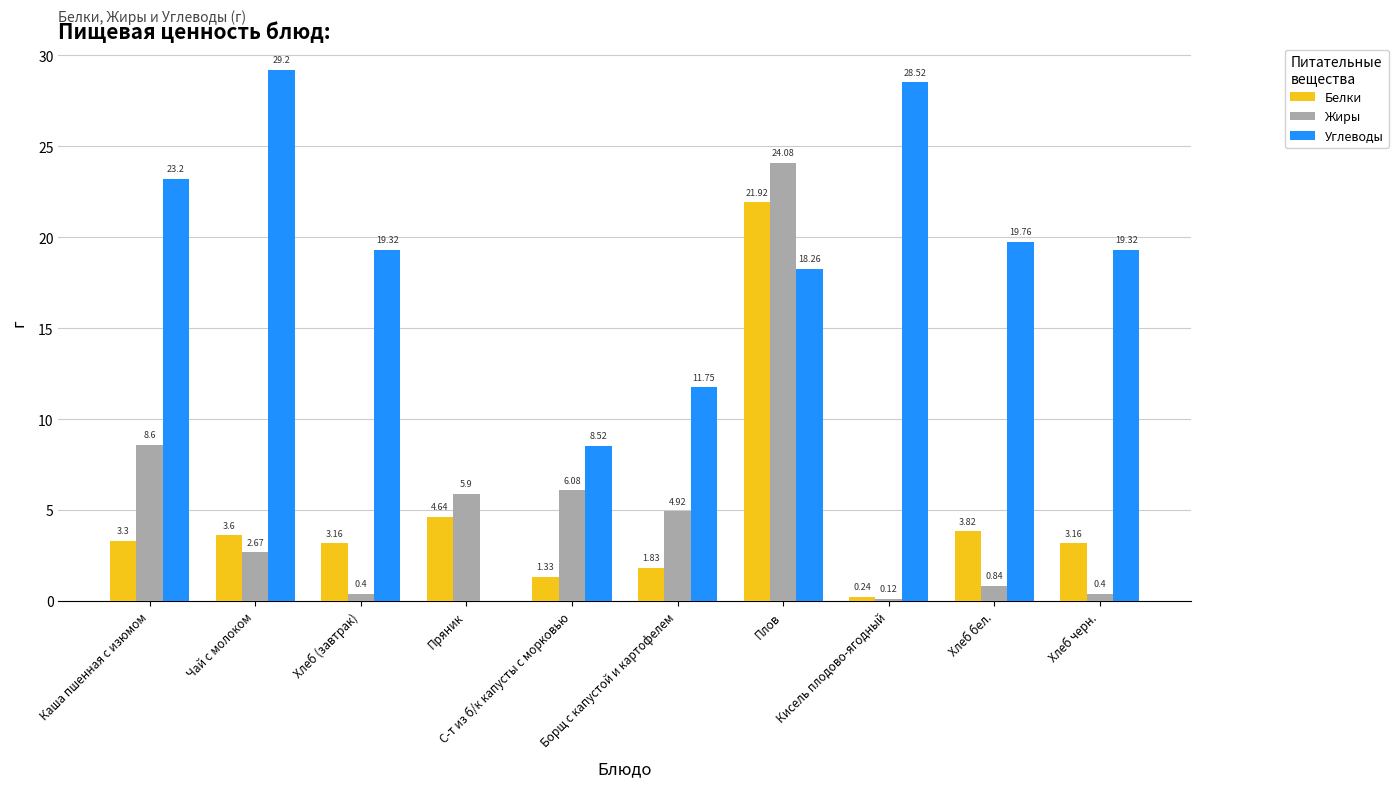

Does the chart contain stacked bars?

No